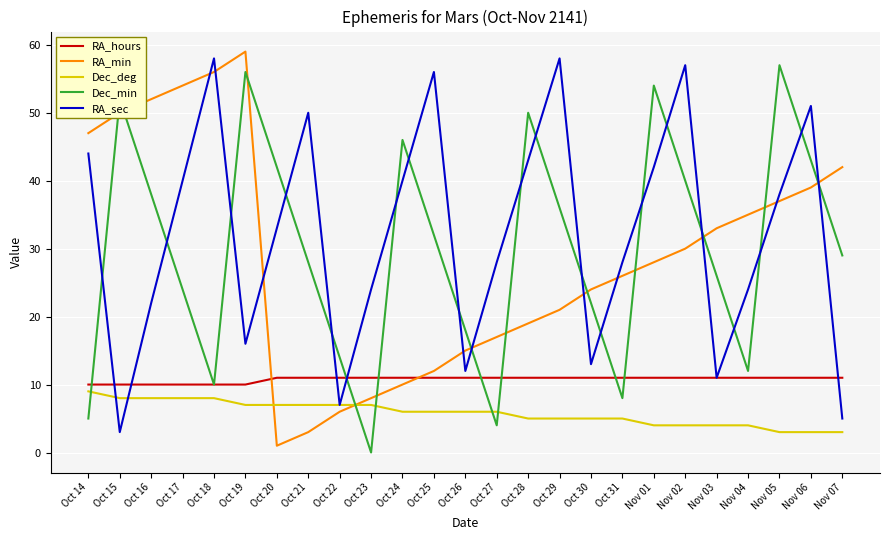

What are all the series names shown in the legend?

RA_hours, RA_min, Dec_deg, Dec_min, RA_sec